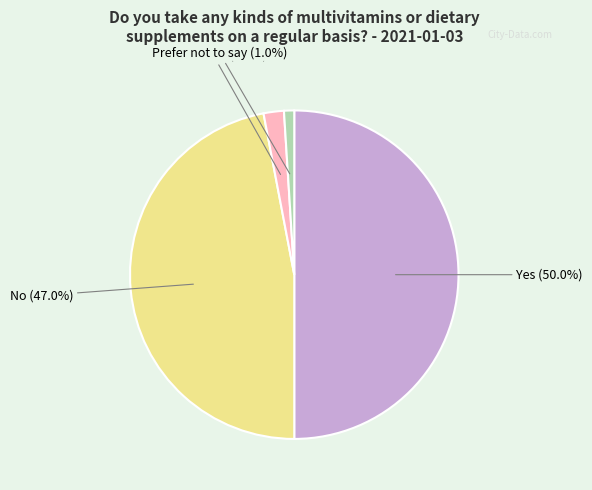

What percentage is the Don't know slice, to the nearest percent?

2%